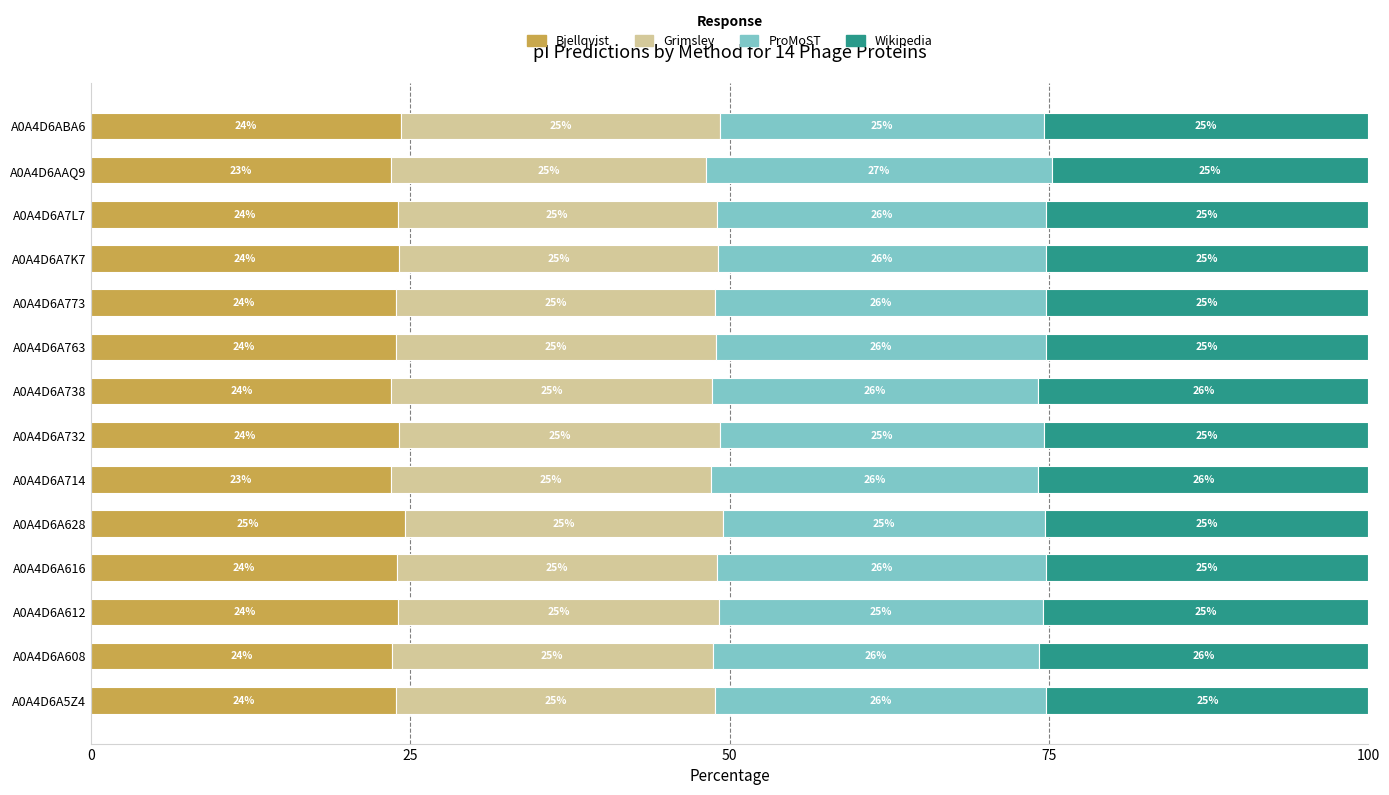

What is the maximum value for Bjellqvist?

24.6